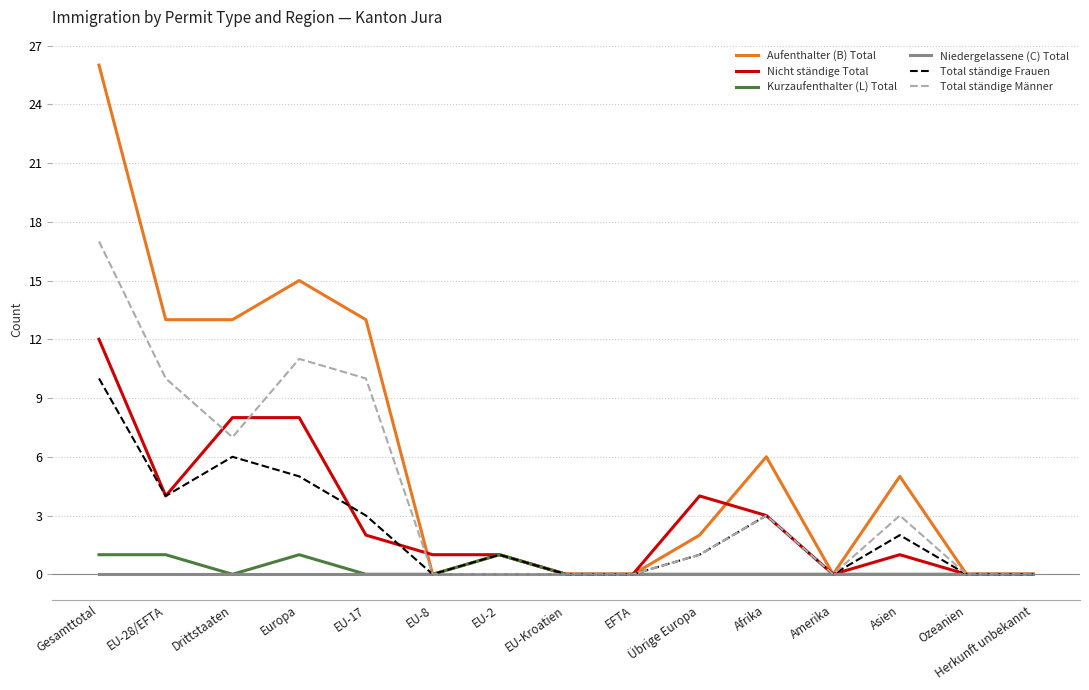

Reading left to right, extract all data points from this chart.

Aufenthalter (B) Total: 26	13	13	15	13	0	1	0	0	2	6	0	5	0	0
Nicht ständige Total: 12	4	8	8	2	1	1	0	0	4	3	0	1	0	0
Kurzaufenthalter (L) Total: 1	1	0	1	0	0	1	0	0	0	0	0	0	0	0
Niedergelassene (C) Total: 0	0	0	0	0	0	0	0	0	0	0	0	0	0	0
Total ständige Frauen: 10	4	6	5	3	0	1	0	0	1	3	0	2	0	0
Total ständige Männer: 17	10	7	11	10	0	0	0	0	1	3	0	3	0	0